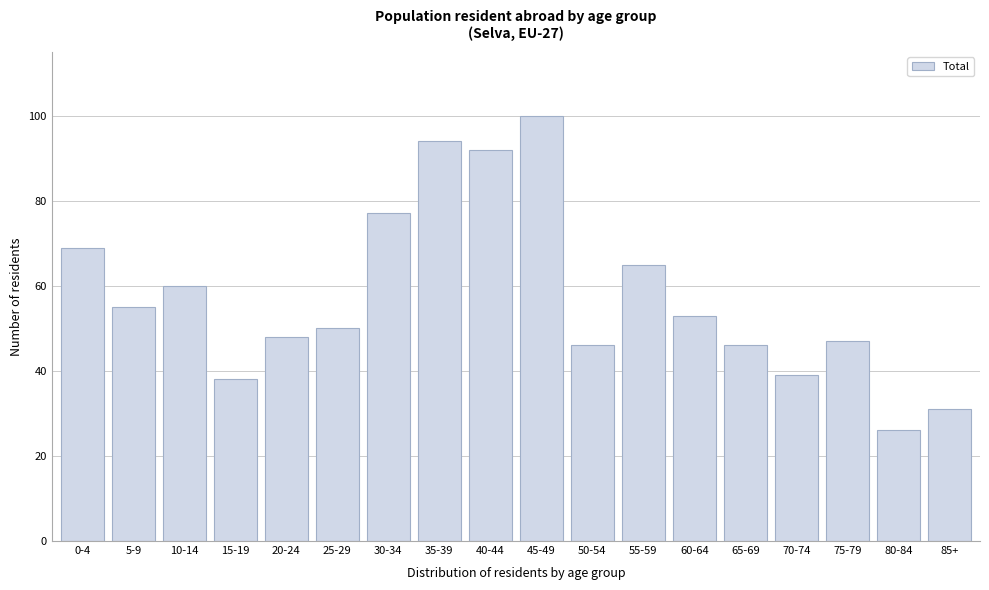

Reading right to left, what are all the values shown in this chart?

31	26	47	39	46	53	65	46	100	92	94	77	50	48	38	60	55	69